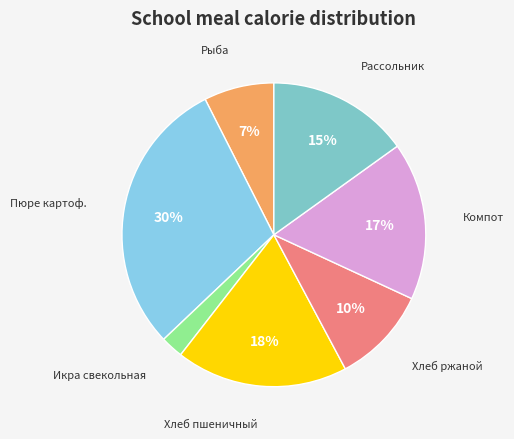

Count the number of slices in the pie.

7